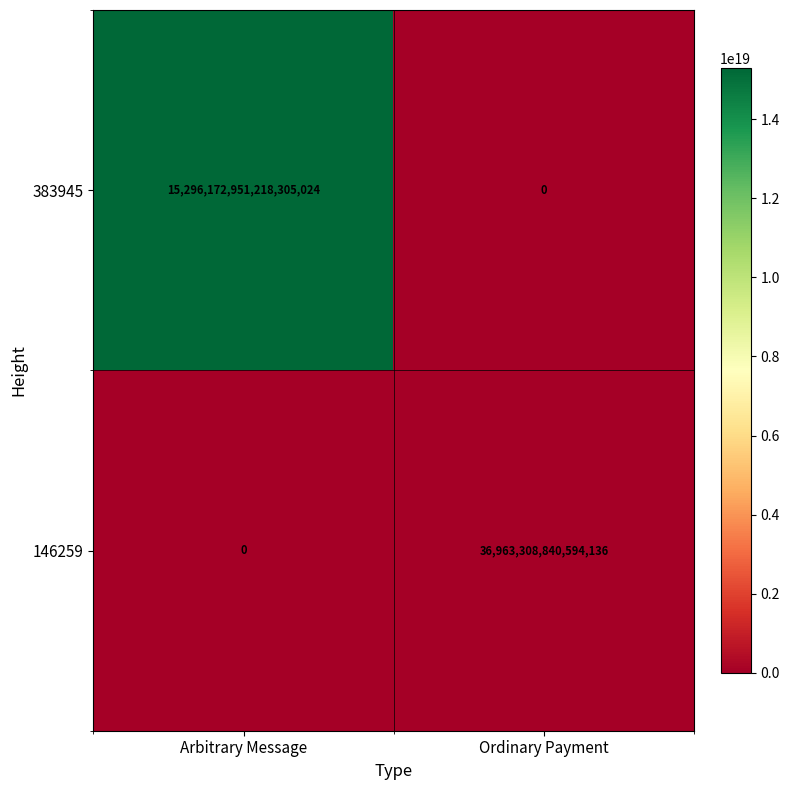

Is it true that 383945 equals -7425646930948063232 at Ordinary Payment?

False